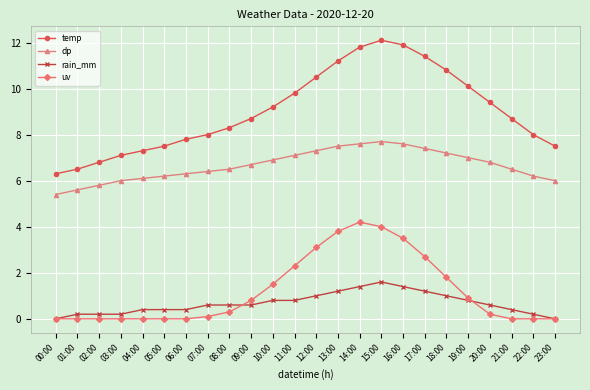

Rank the series by their maximum value, from lowest to highest.

rain_mm, uv, dp, temp